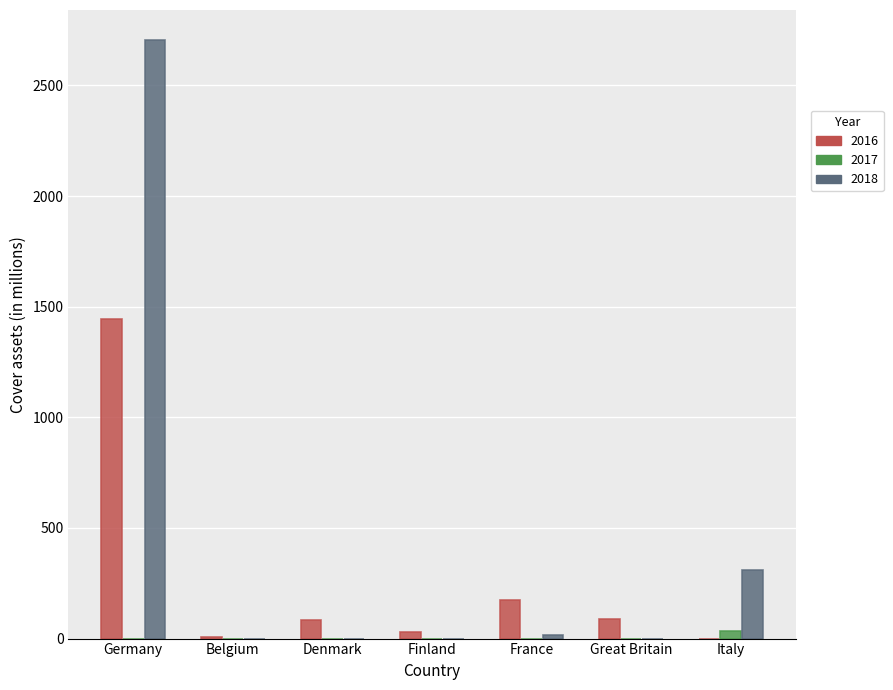

The 2018 series shows 0.0 at Denmark. True or false?

True